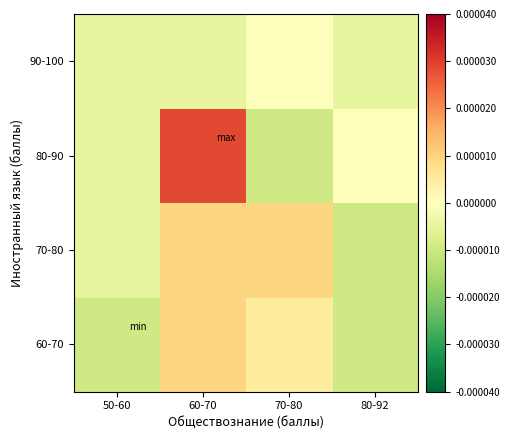

Reading right to left, what are all the values shown in this chart?

60-70: 80-92=-0.0	70-80=0.0	60-70=0.0	50-60=-0.0
70-80: 80-92=-0.0	70-80=0.0	60-70=0.0	50-60=-0.0
80-90: 80-92=0.0	70-80=-0.0	60-70=0.0	50-60=-0.0
90-100: 80-92=-0.0	70-80=0.0	60-70=-0.0	50-60=-0.0